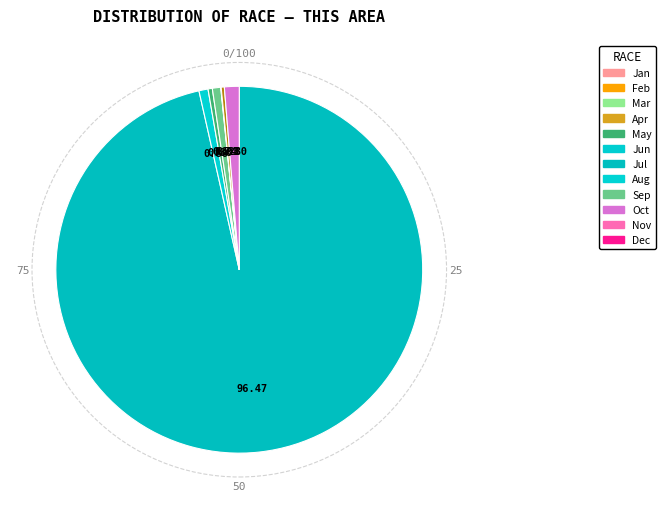

Count the number of slices in the pie.

13